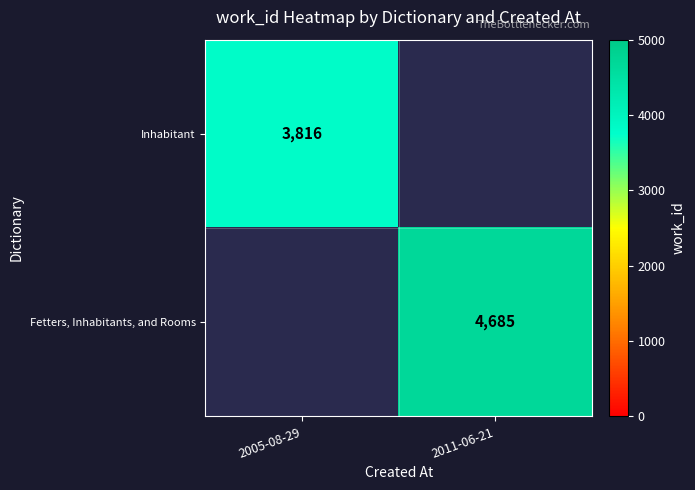

Is it true that Inhabitant equals 3816 at 2005-08-29?

True